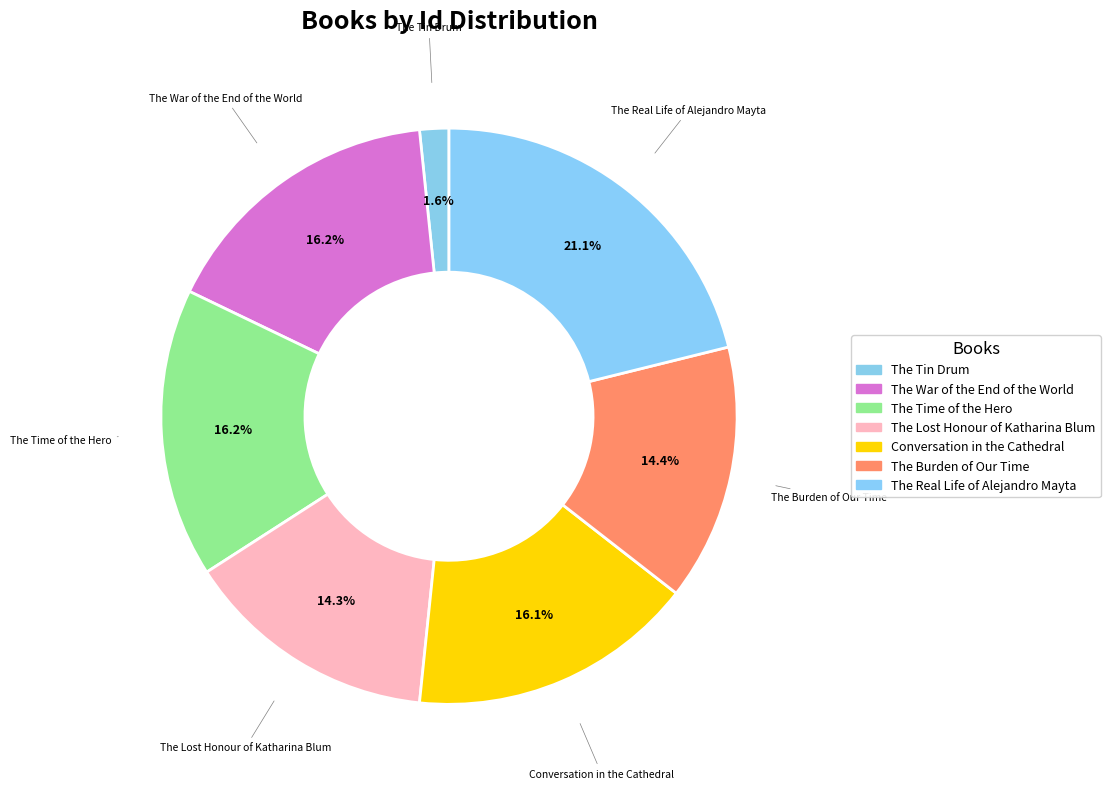

Do The Burden of Our Time and The Time of the Hero together represent more than half of the pie?

No